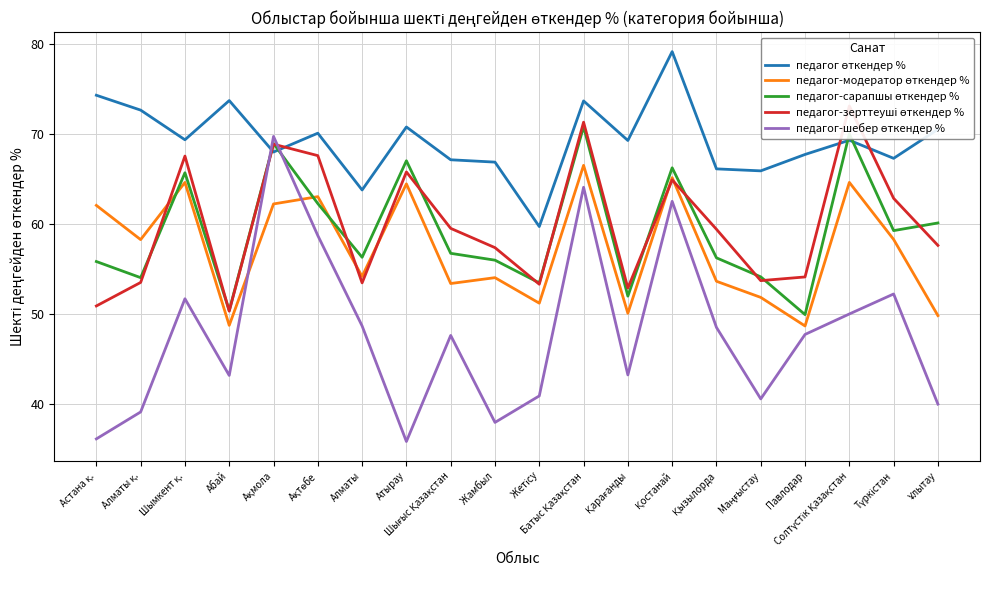

What are all the series names shown in the legend?

педагог өткендер %, педагог-модератор өткендер %, педагог-сарапшы өткендер %, педагог-зерттеуші өткендер %, педагог-шебер өткендер %